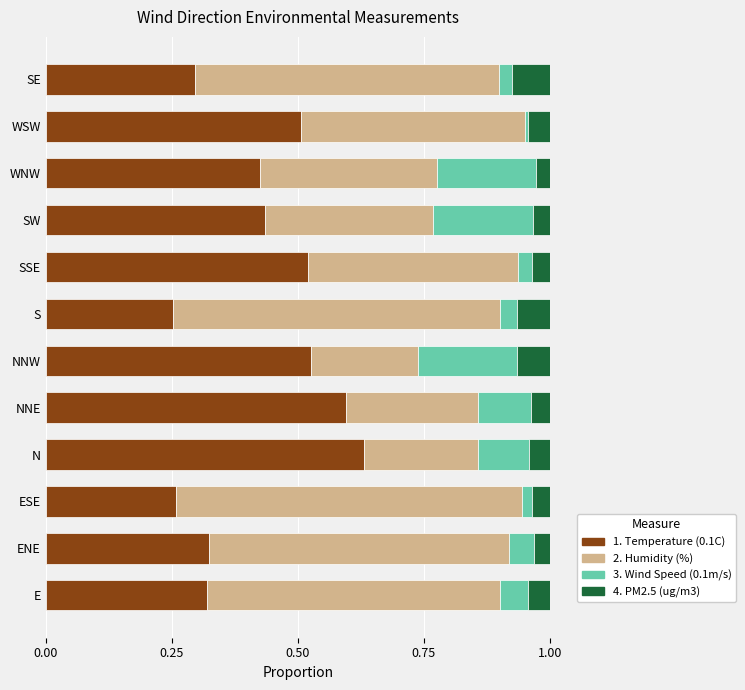

The 1. Temperature (0.1C) series shows 0.3 at E. True or false?

True